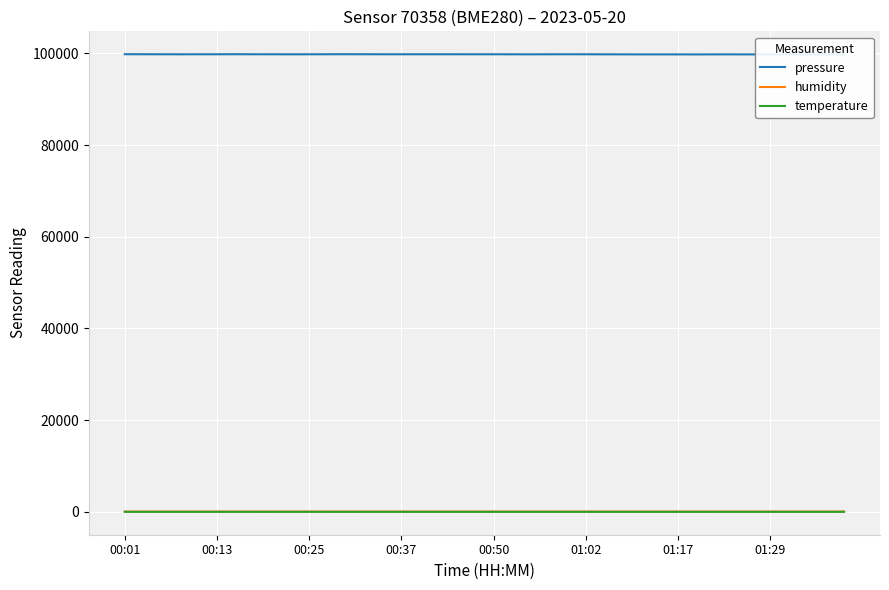

True or false: temperature and pressure intersect in this chart.

False